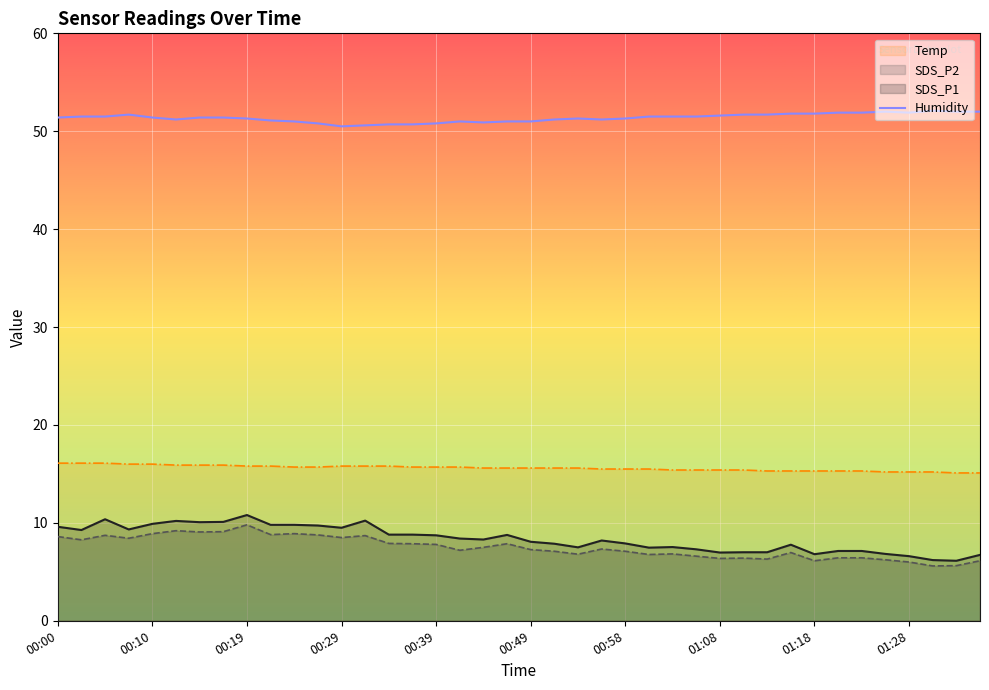

In SDS_P1, how many points are higher than both neighbors (excluding endpoints)?

8